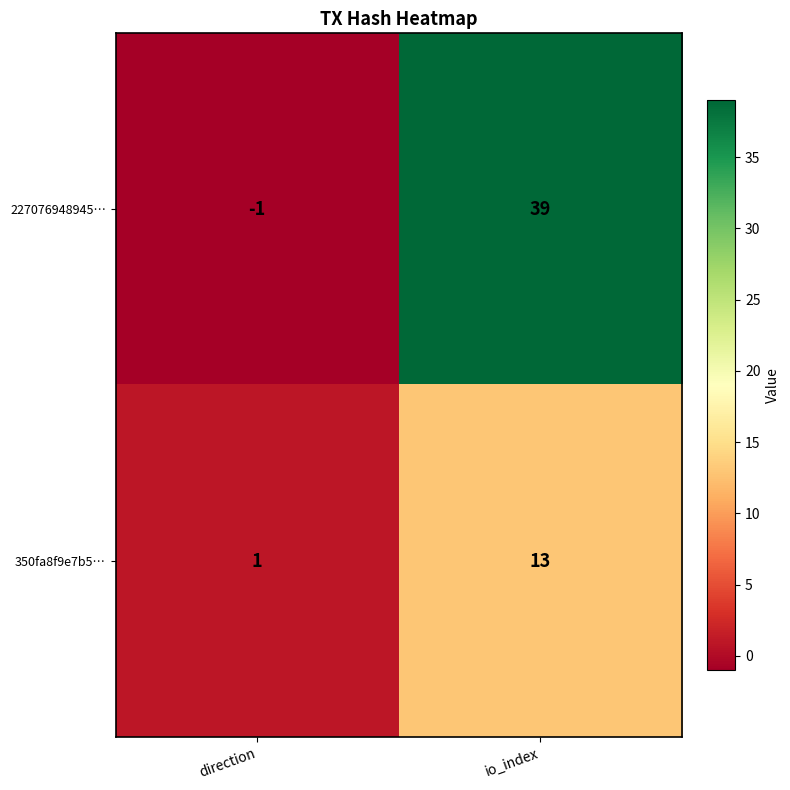

At which category is the sum across all series the highest?

io_index